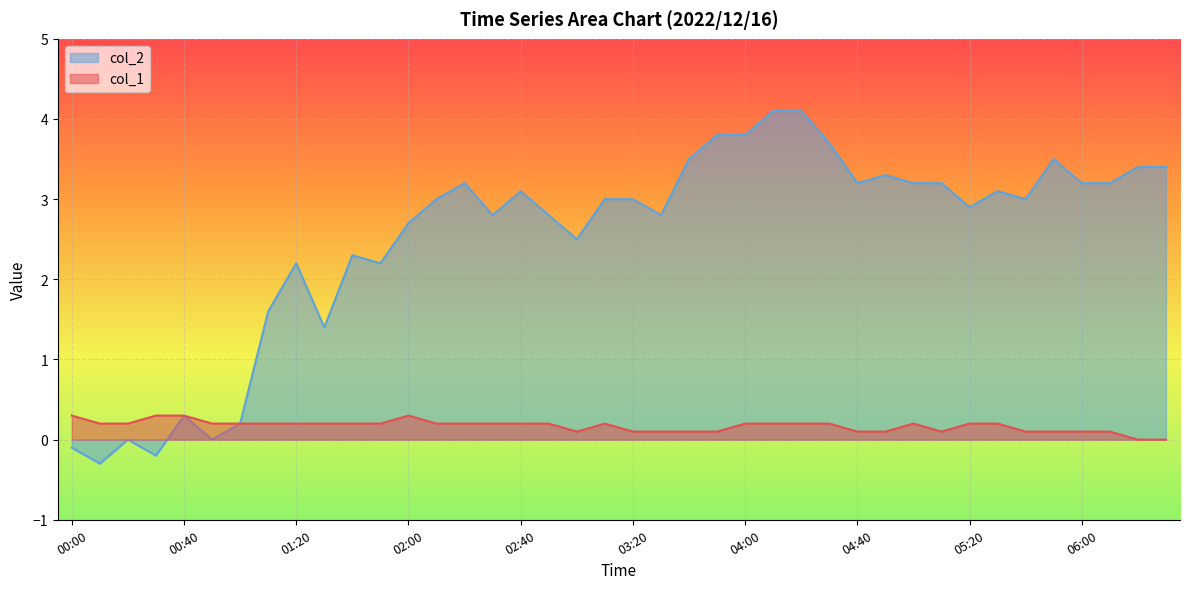

Reading left to right, transcribe all the data shown in this chart.

col_1: 0.3	0.2	0.2	0.3	0.3	0.2	0.2	0.2	0.2	0.2	0.2	0.2	0.3	0.2	0.2	0.2	0.2	0.2	0.1	0.2	0.1	0.1	0.1	0.1	0.2	0.2	0.2	0.2	0.1	0.1	0.2	0.1	0.2	0.2	0.1	0.1	0.1	0.1	0.0	0.0
col_2: -0.1	-0.3	0.0	-0.2	0.3	0.0	0.2	1.6	2.2	1.4	2.3	2.2	2.7	3.0	3.2	2.8	3.1	2.8	2.5	3.0	3.0	2.8	3.5	3.8	3.8	4.1	4.1	3.7	3.2	3.3	3.2	3.2	2.9	3.1	3.0	3.5	3.2	3.2	3.4	3.4